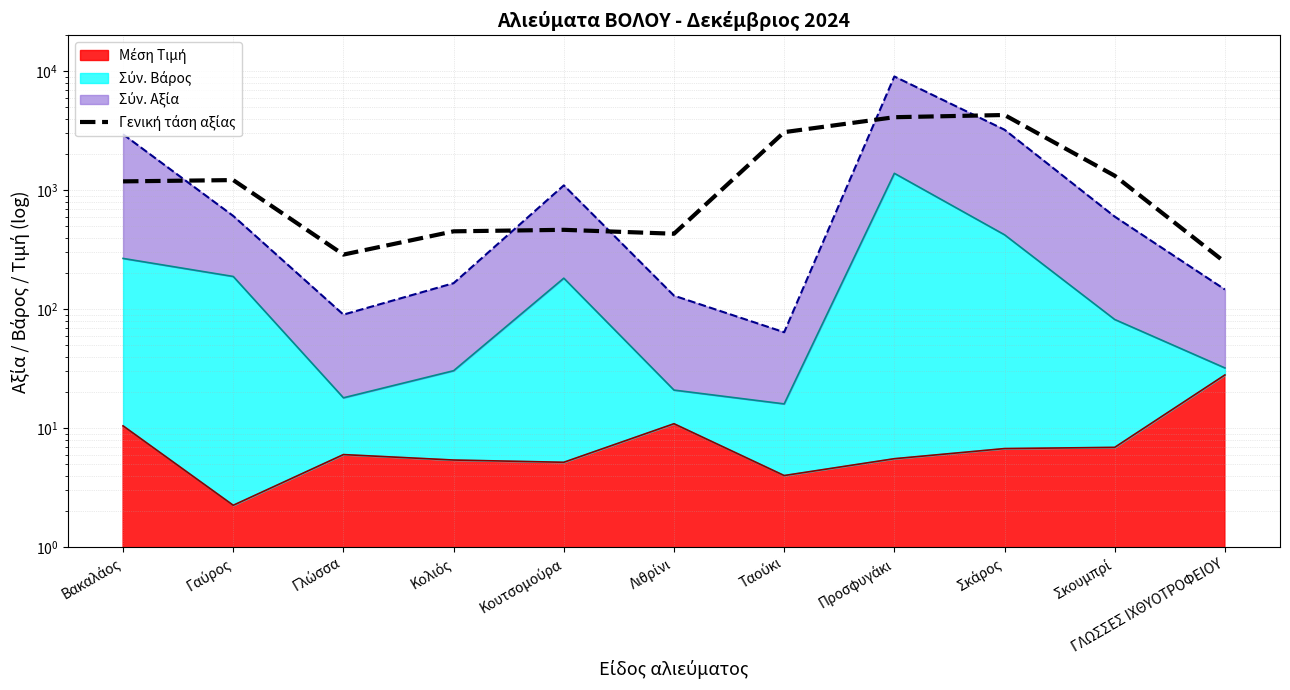

Is it true that the value at Σκάρος is 4281.1?

True